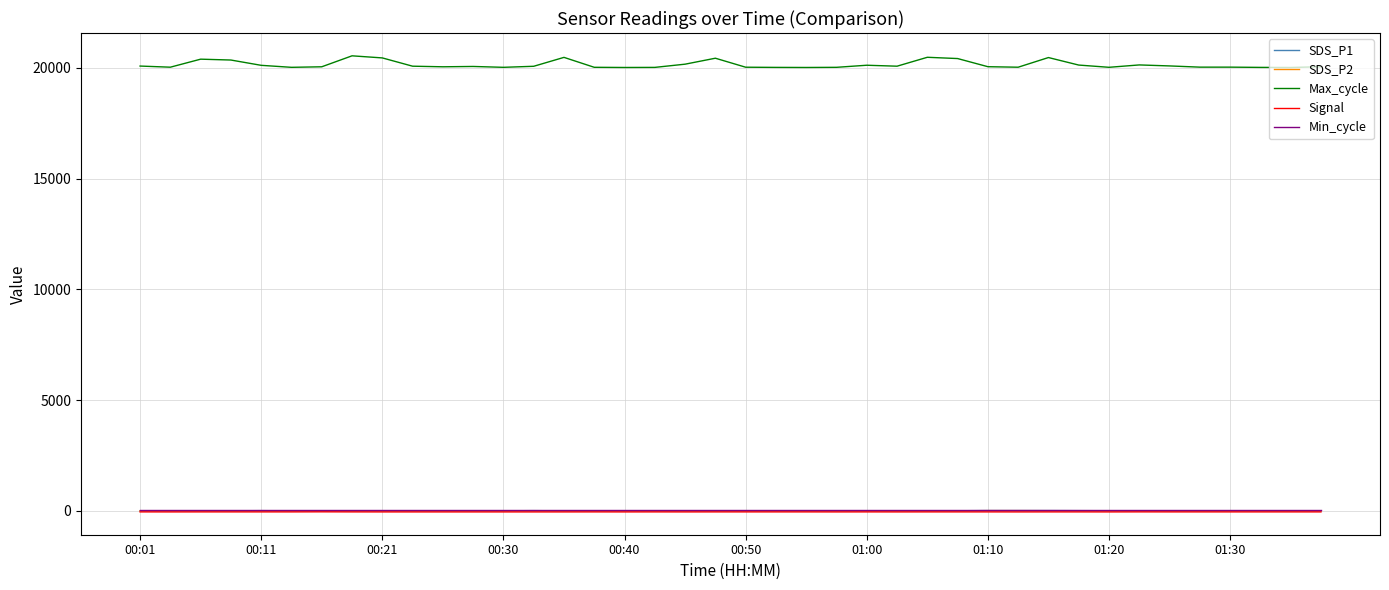

What is the greatest value displayed?

20543.0